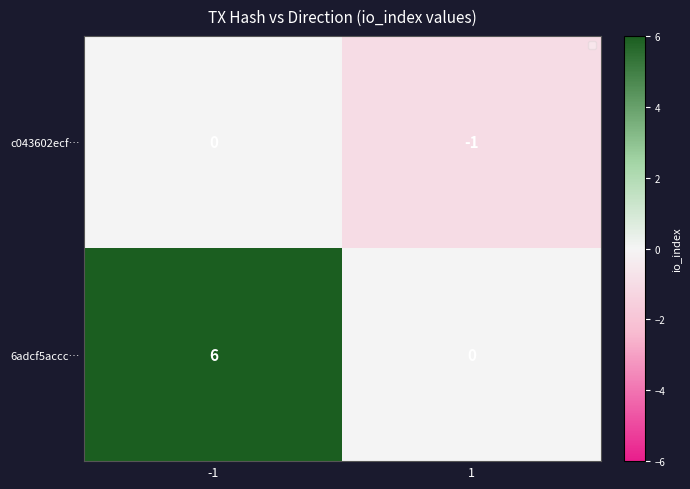

How many data points in c043602ecf… are less than 0?

1